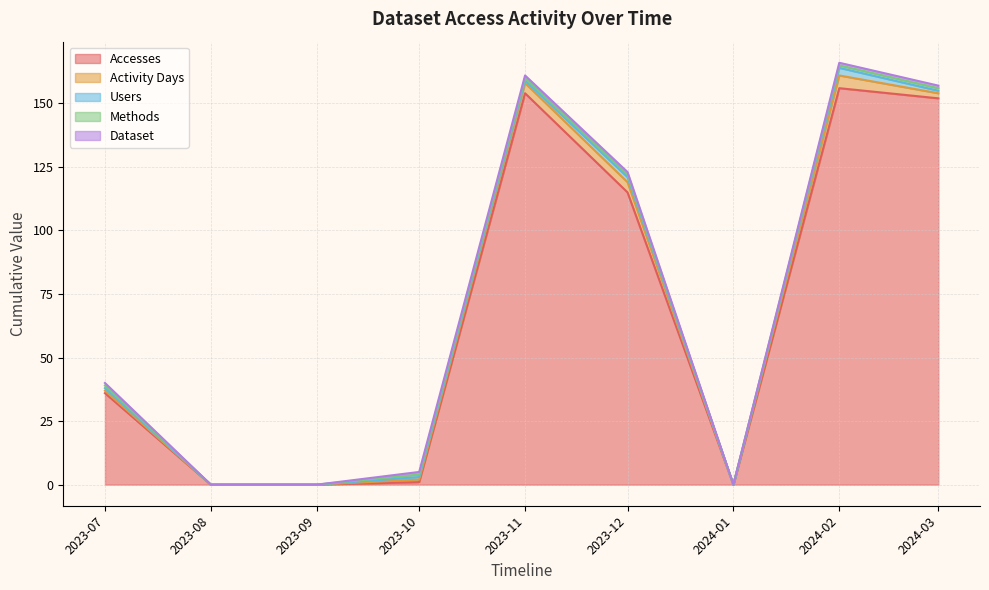

True or false: Dataset and Methods cross at least once.

False